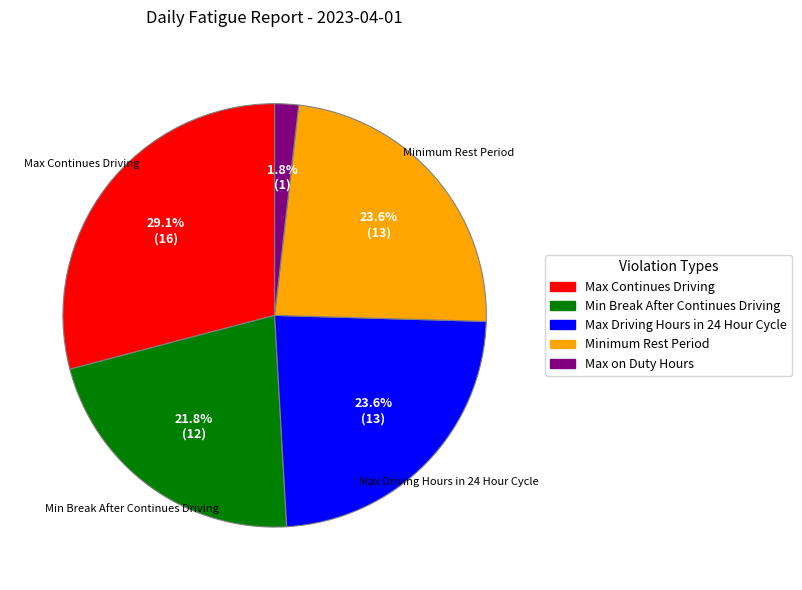

Count the number of slices in the pie.

5